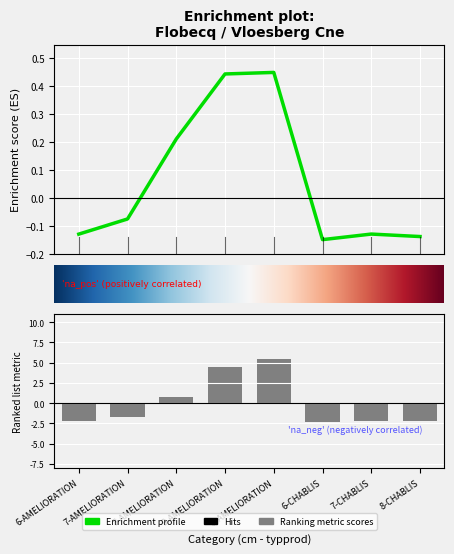

What is the difference between the maximum and second lowest values in the produit_vtgr series?

0.6